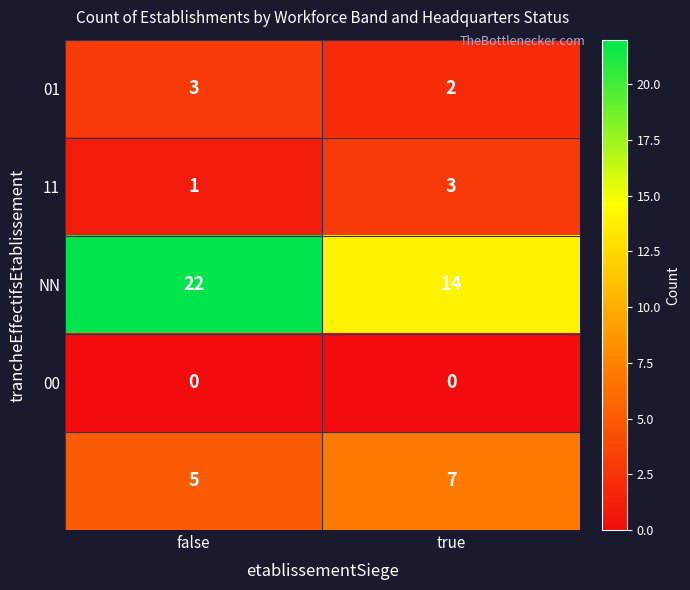

Which label corresponds to the largest value in the chart?

false